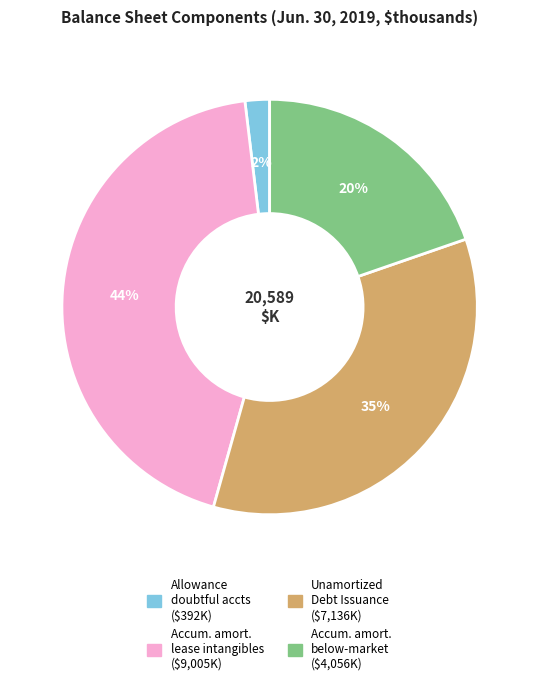

To the nearest percent, what is the difference between the largest and smallest slice percentages?

42%